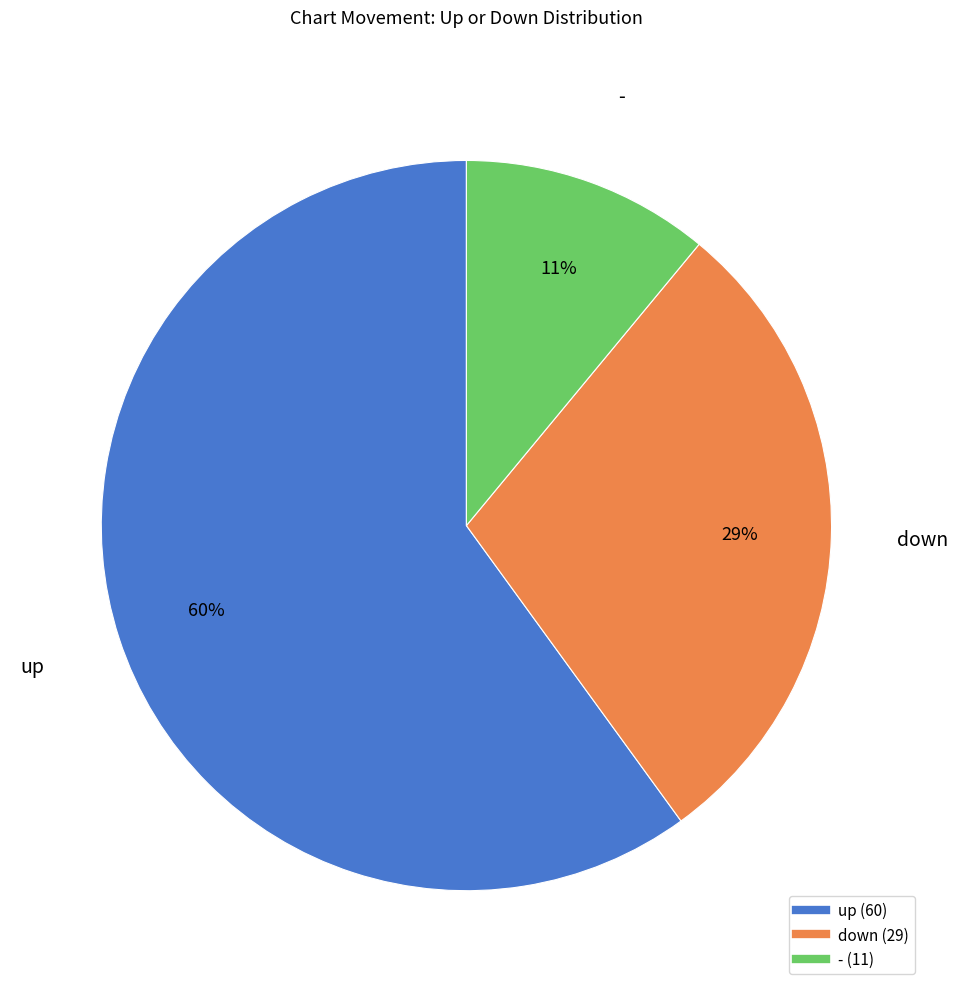

Count the number of slices in the pie.

3